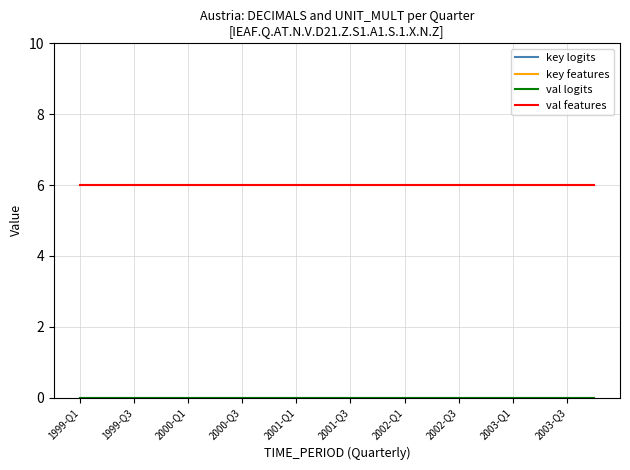

True or false: val features and key logits cross at least once.

False